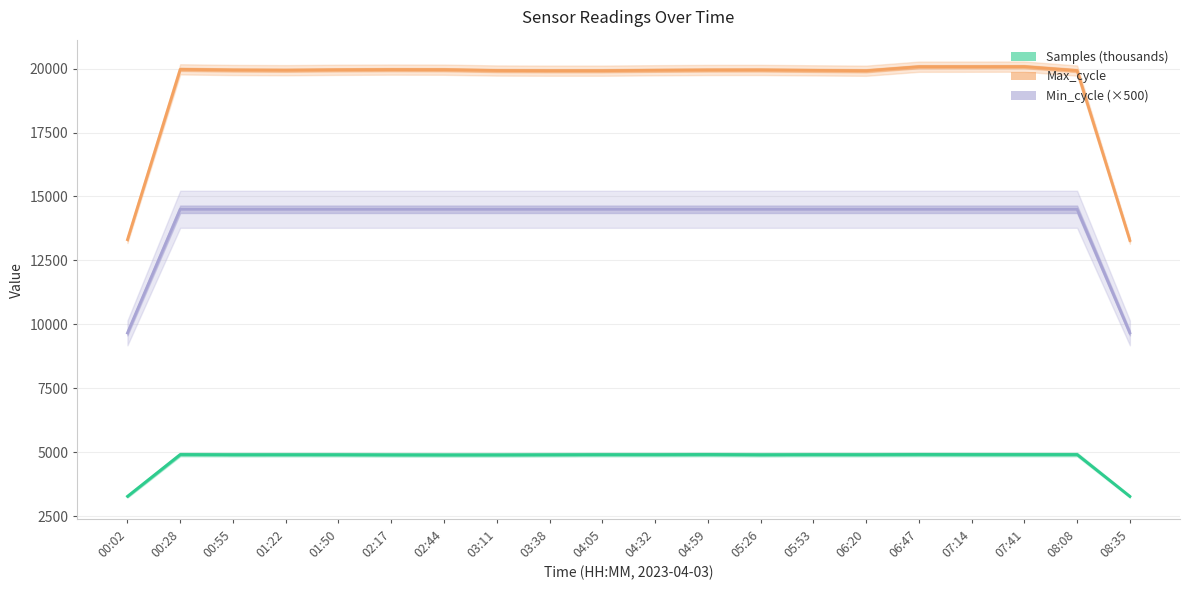

How many lines are shown in the chart?

3